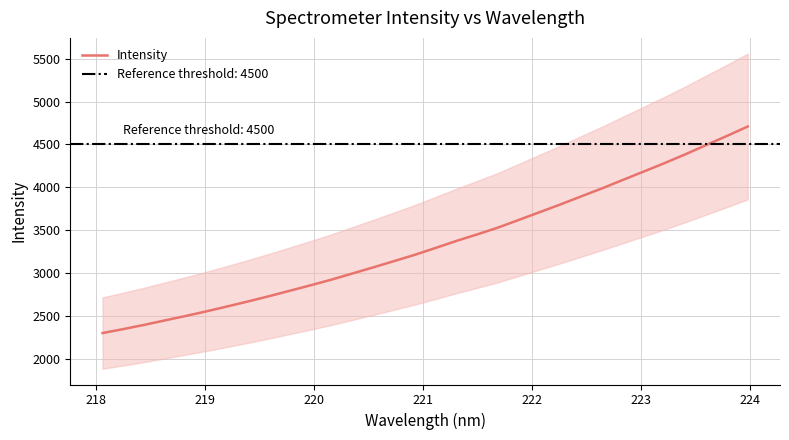

How many values are below 3297?

16